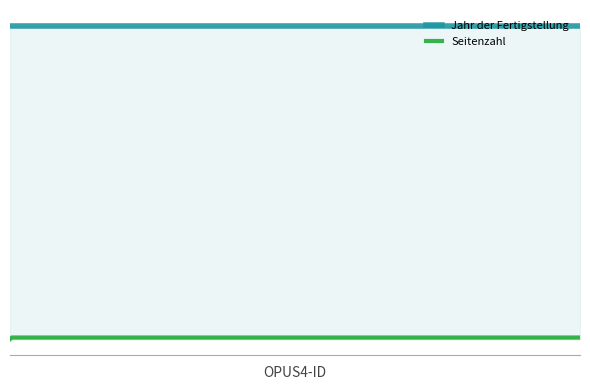

Where is Seitenzahl nearest to the value 7?

1689